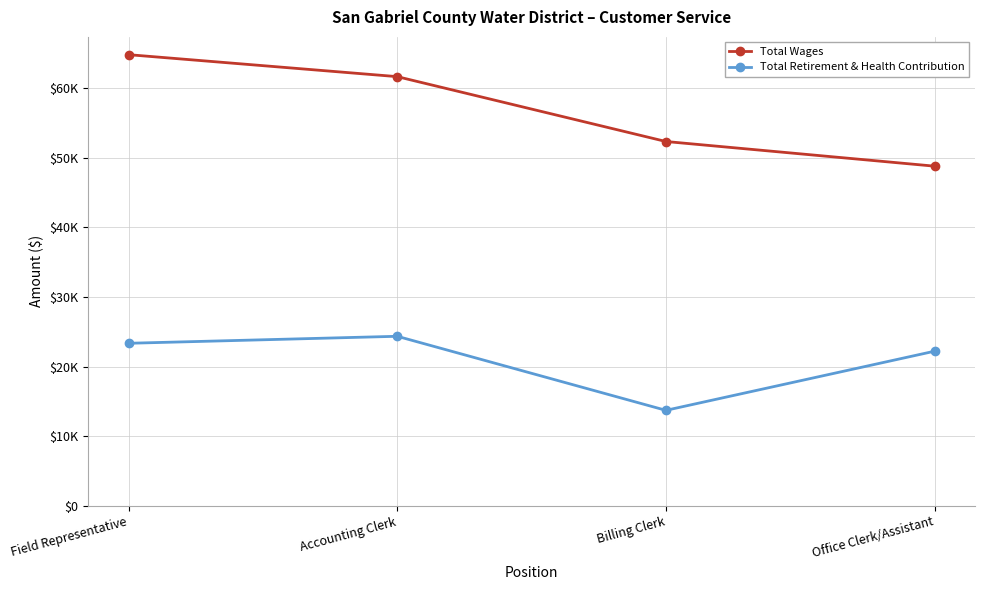

What are all the series names shown in the legend?

Total Wages, Total Retirement & Health Contribution